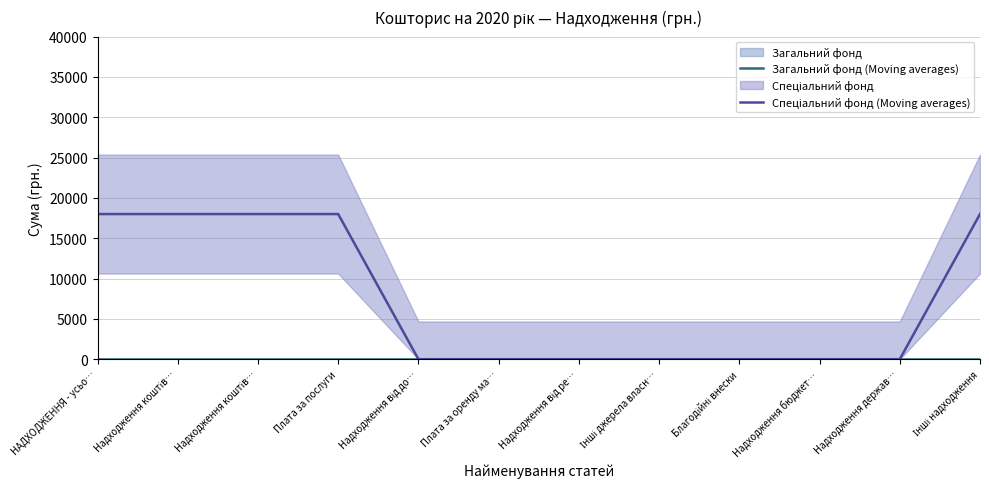

List the labels in order of Спеціальний фонд (Moving averages) value, smallest first.

Надходження від до…, Плата за оренду ма…, Надходження від ре…, Інші джерела власн…, Благодійні внески, Надходження бюджет…, Надходження держав…, НАДХОДЖЕННЯ - усьо…, Надходження коштів…, Надходження коштів…, Плата за послуги, Інші надходження